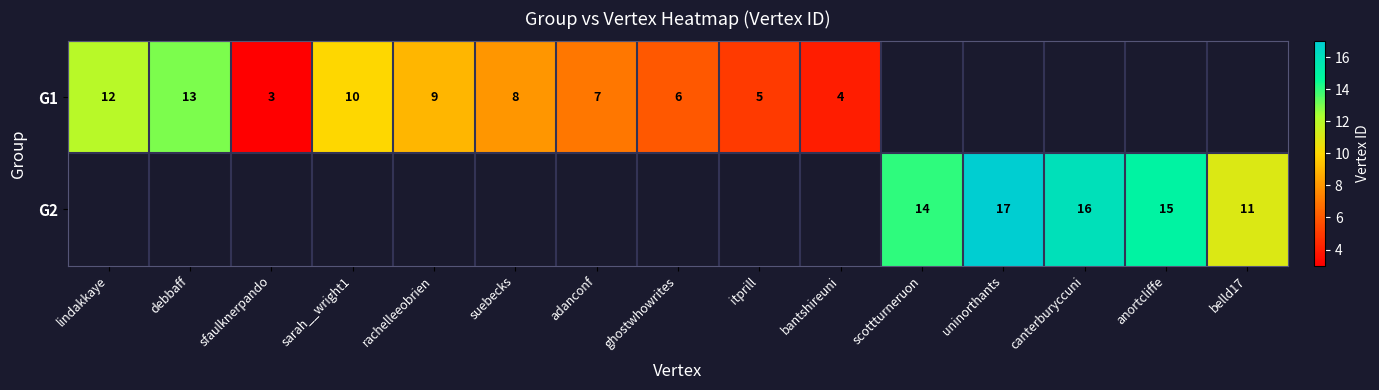

Which has a higher value, lindakkaye or adanconf?

lindakkaye